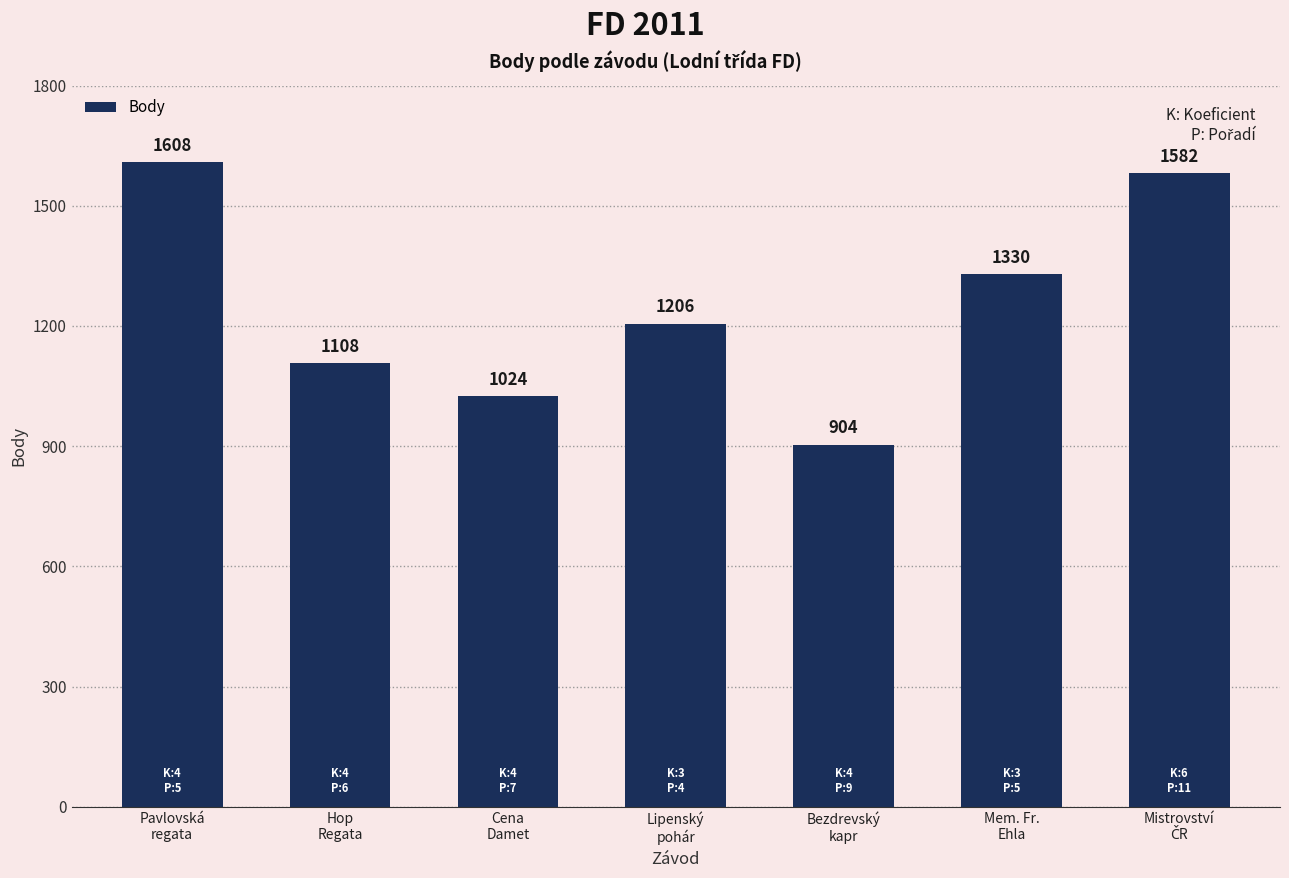

The value at Lipenský
pohár is 523. True or false?

False